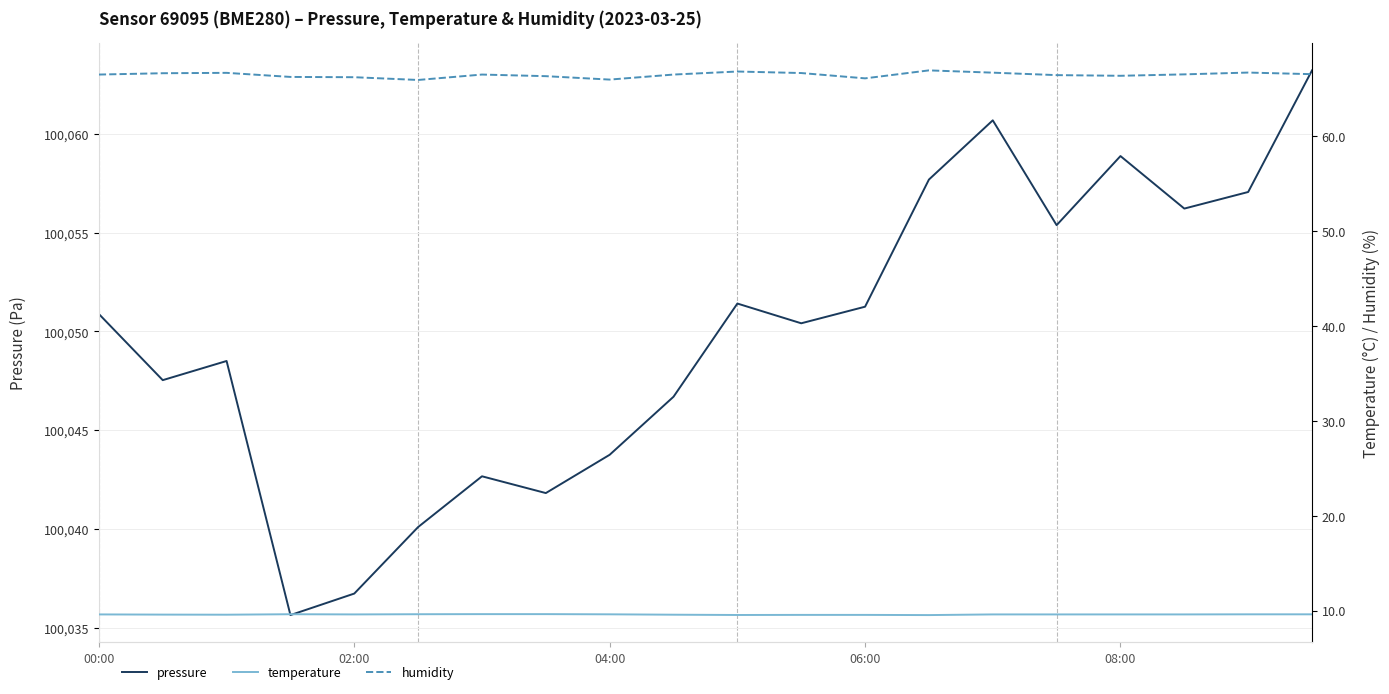

What are all the series names shown in the legend?

pressure, temperature, humidity